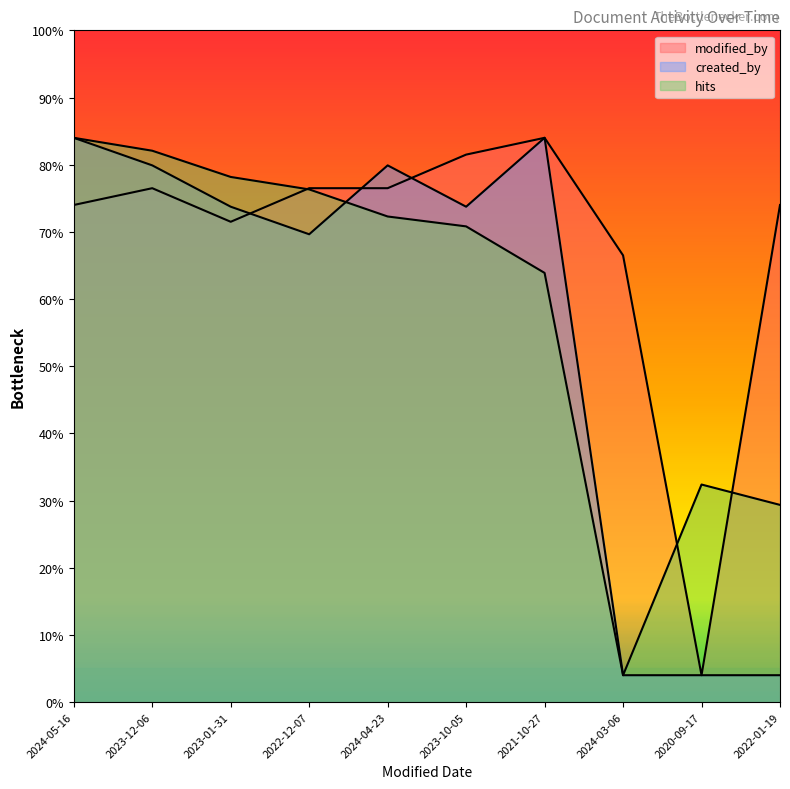

Where is the first local minimum for hits?

2024-03-06